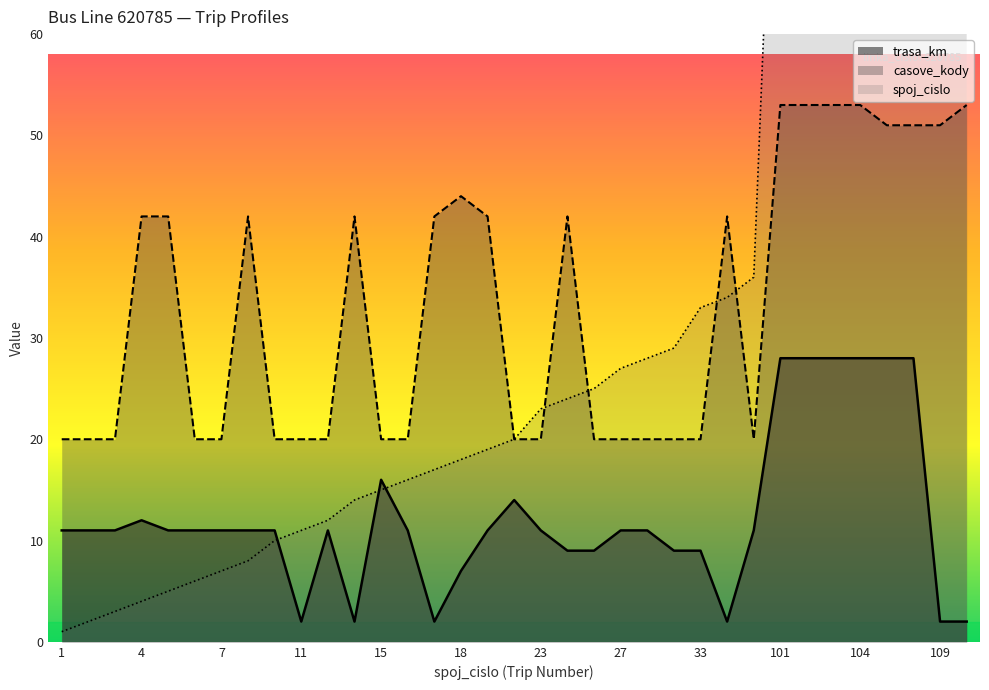

Rank the series at 25 from lowest to highest value.

trasa_km, casove_kody, spoj_cislo